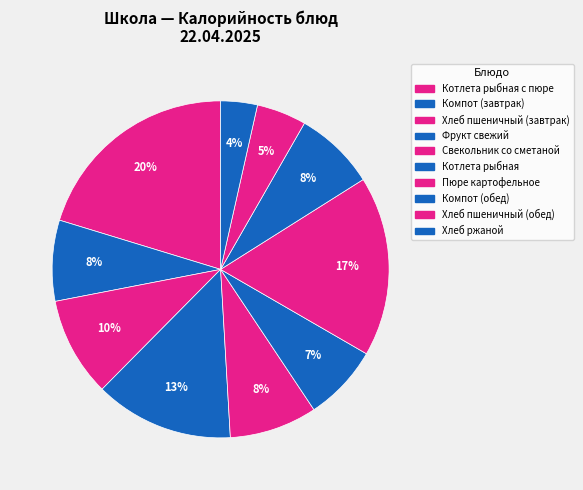

Is there any slice that represents more than half of the pie?

No